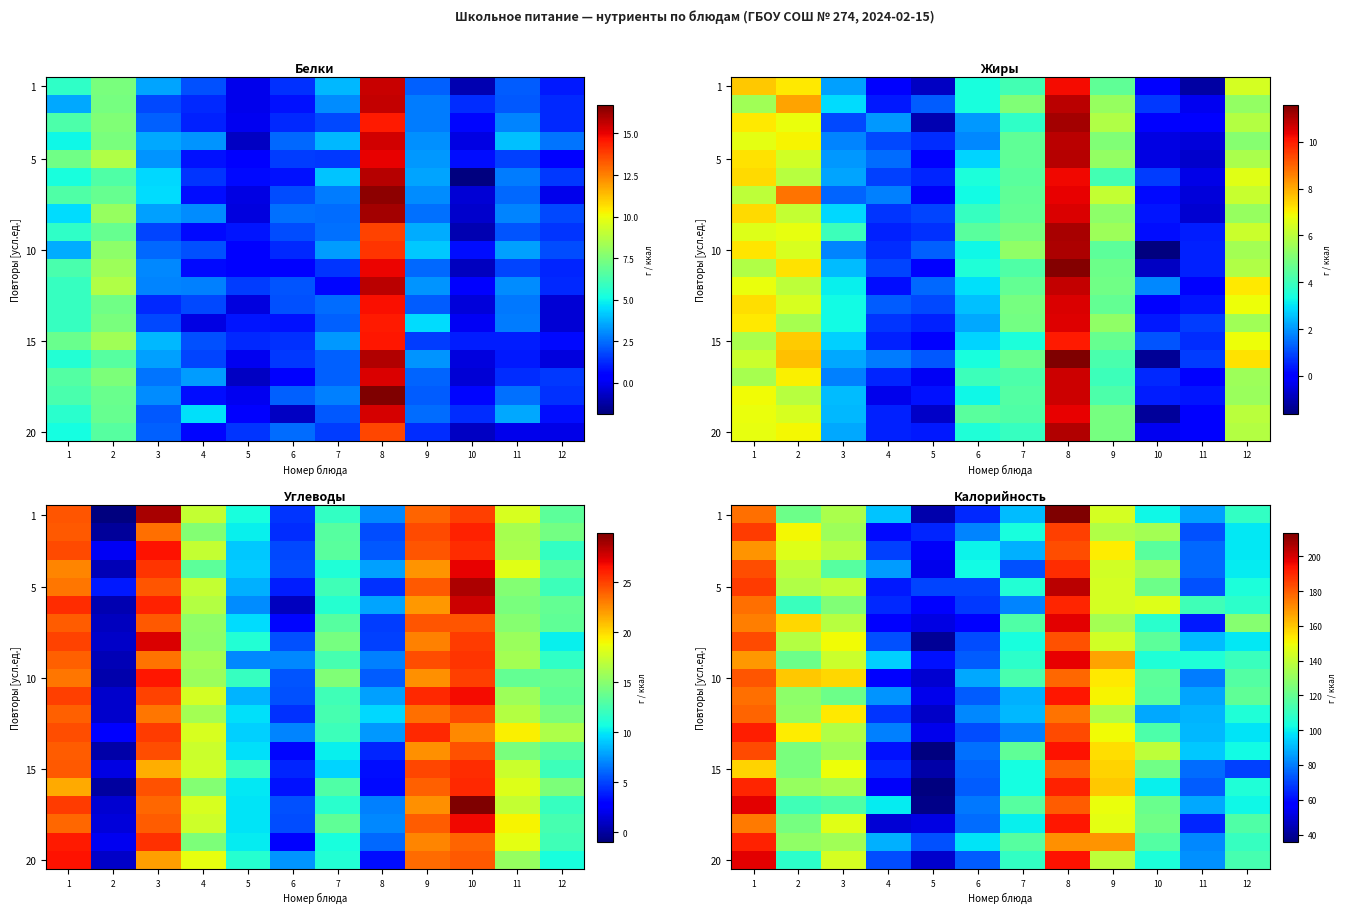

How many data points does each series have?

12